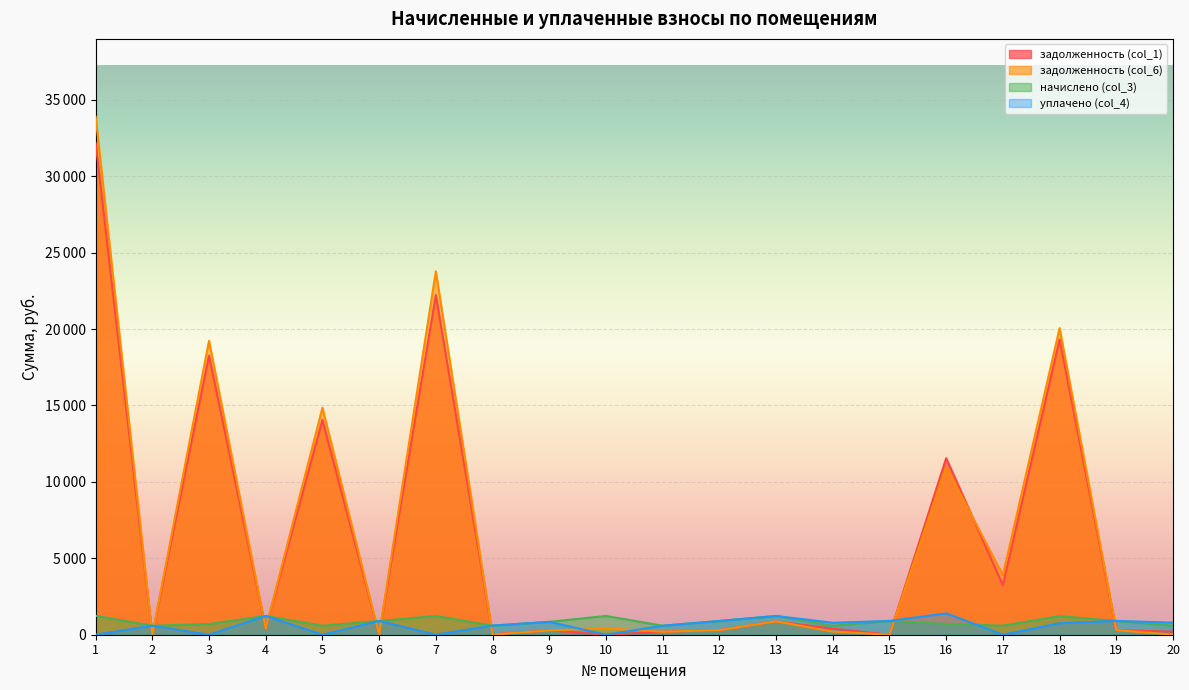

At which label does начислено (col_3) first exceed 900?

1